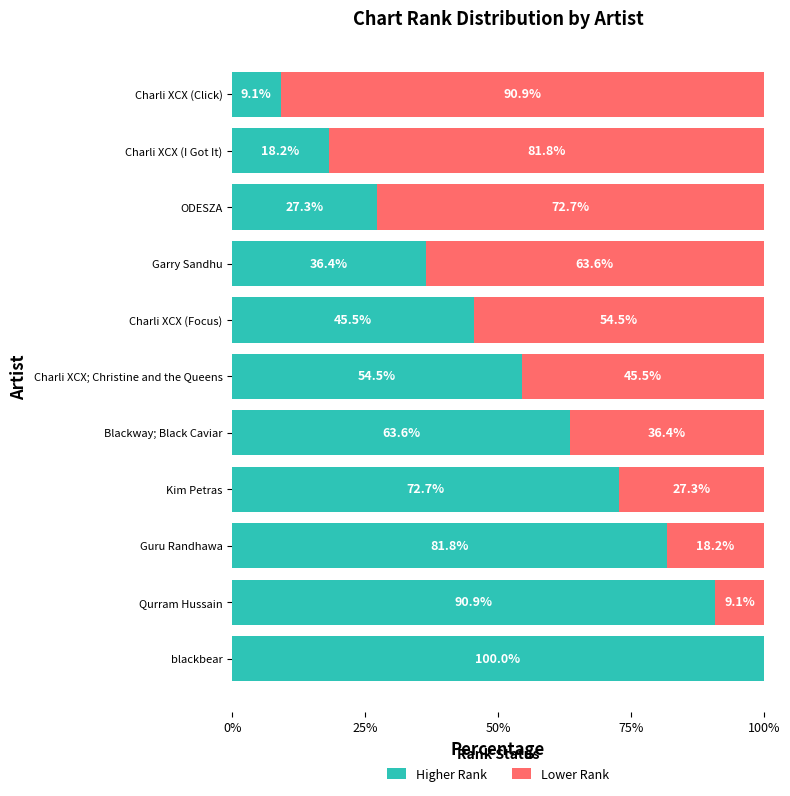

What is the total value across all series at Charli XCX; Christine and the Queens?

100.0